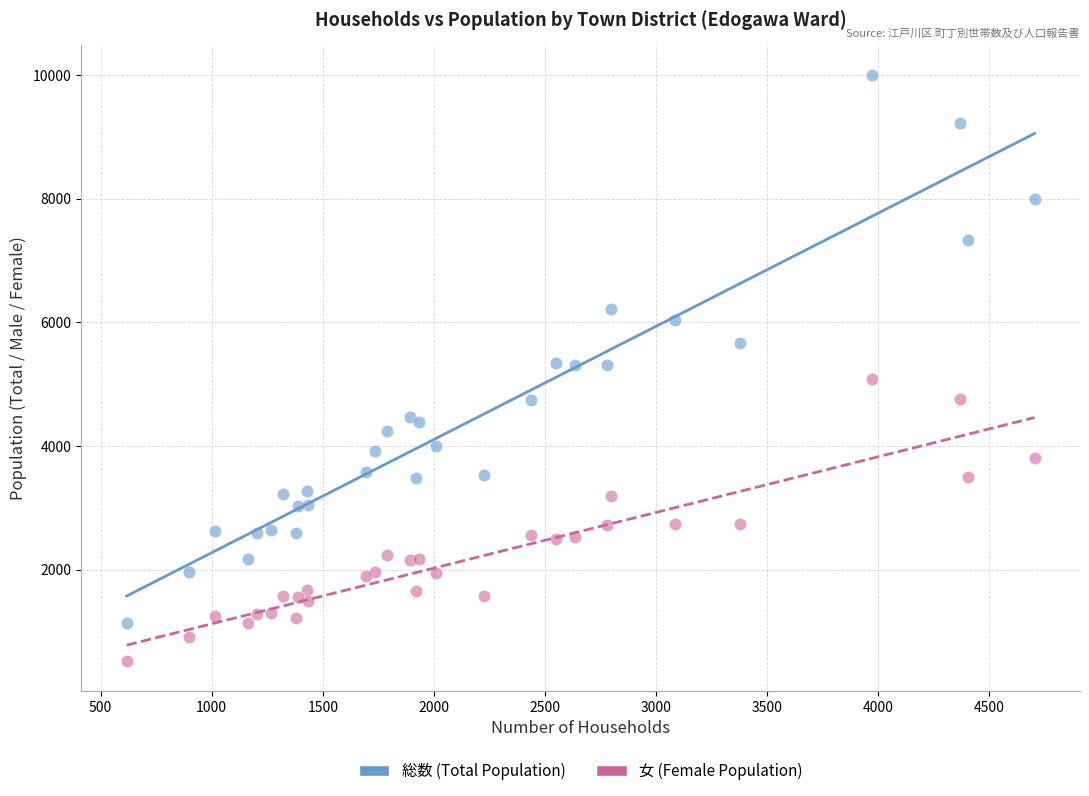

Which series has the largest Y range (max minus min)?

総数 (Total Population)